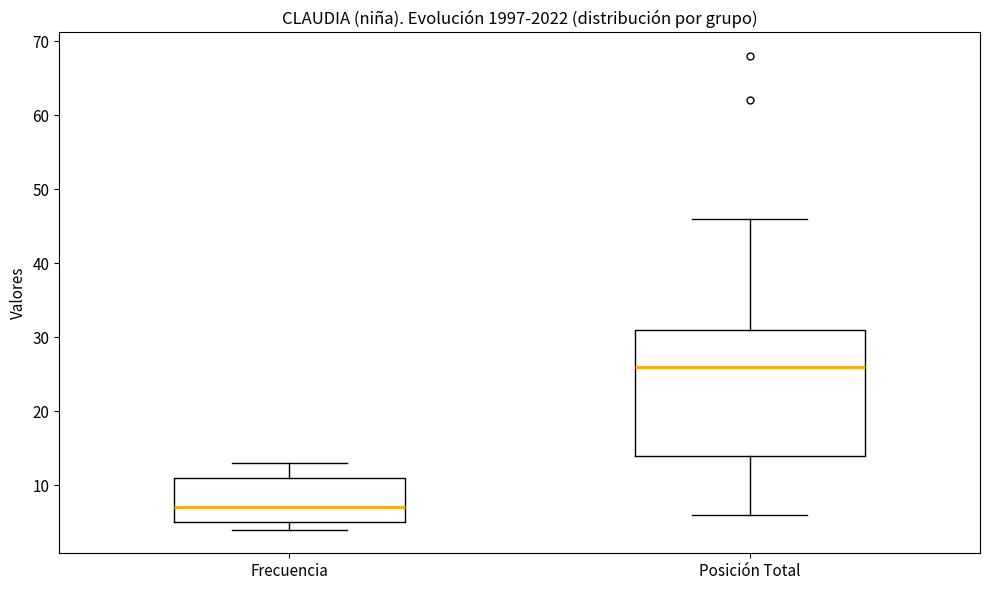

Reading left to right, read every box against the y-axis: the position of its median line, the range the box covers, and the ends of its whiskers. The values are not printed on the chart, so give them approximately, as read against the axis.

Frecuencia: median 7, box 5 to 11, whiskers 4 to 13
Posición Total: median 26, box 14 to 31, whiskers 6 to 46